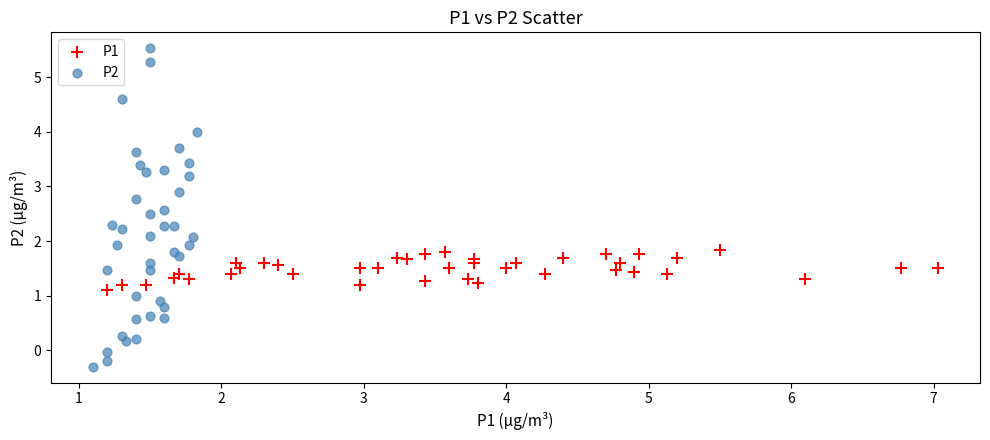

Which series has the largest Y range (max minus min)?

P2